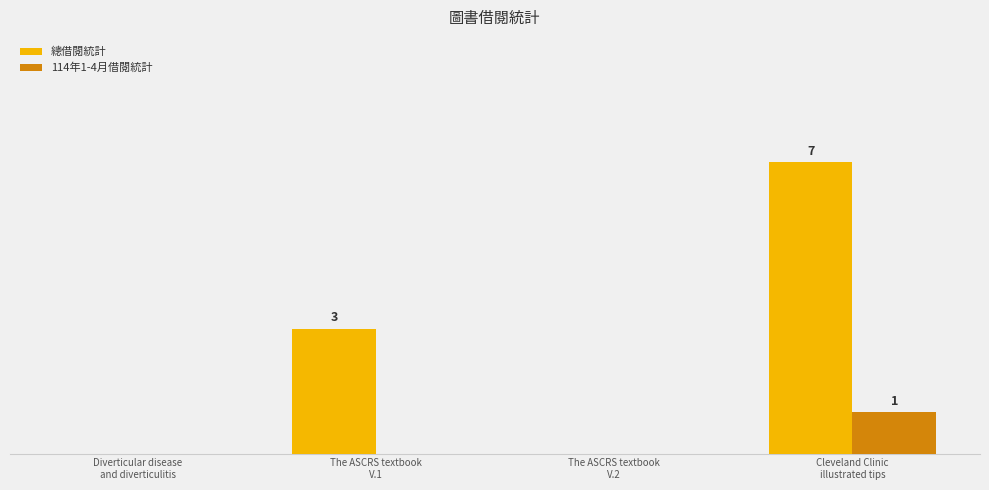

What is the difference between the maximum and second lowest values in the 總借閱統計 series?

7